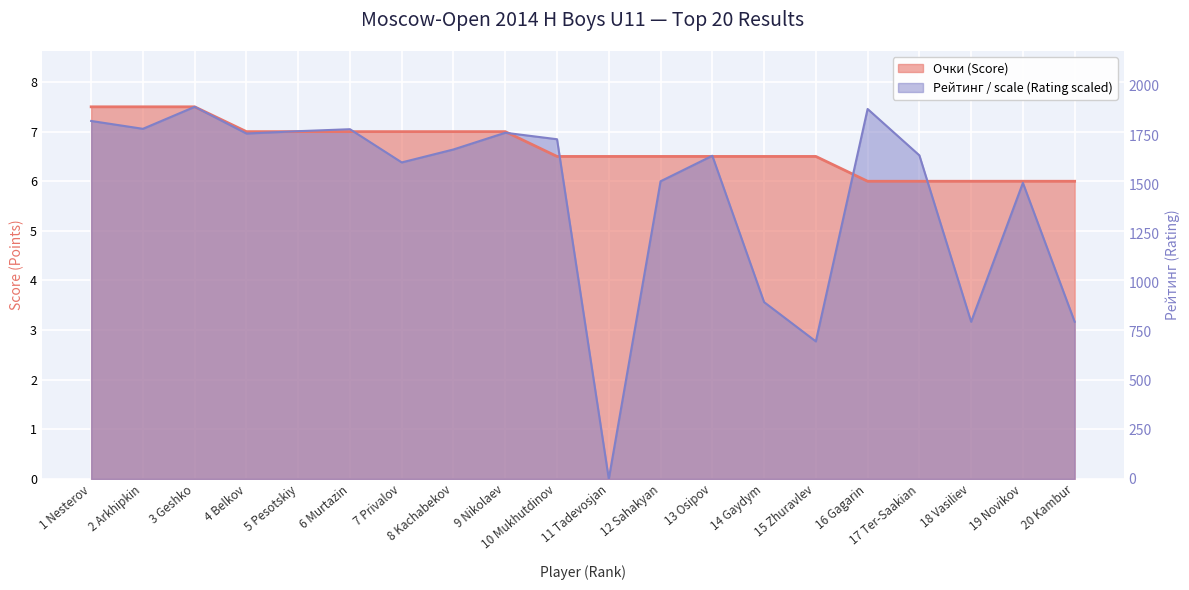

What is the average value of the Рейтинг (Rating) series?

5.7